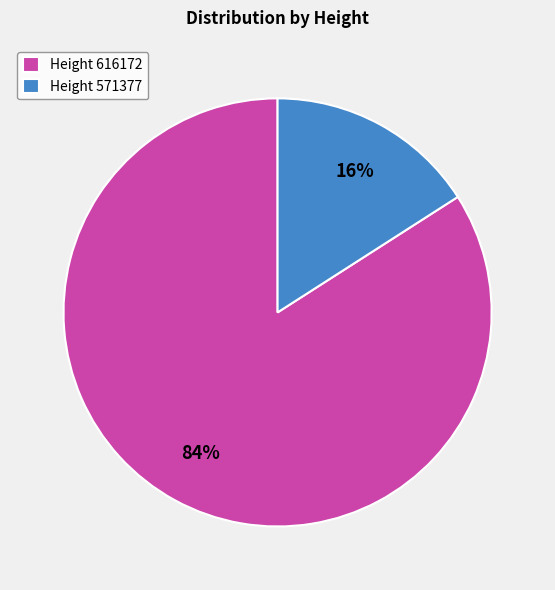

How many segments does this pie chart have?

2